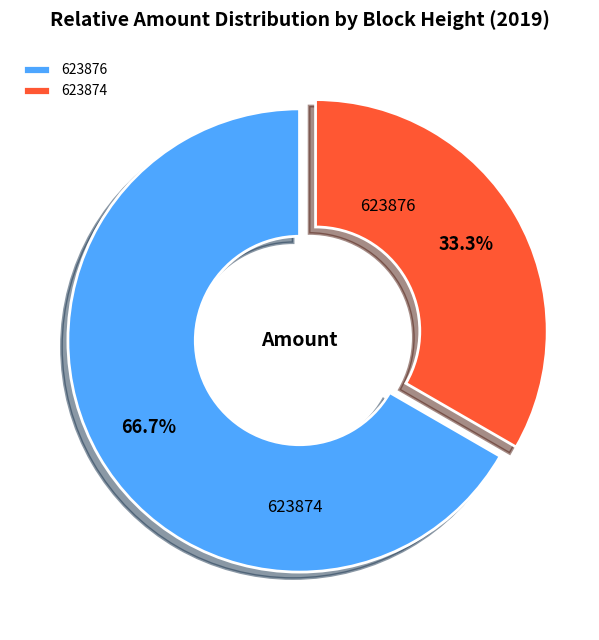

To the nearest percent, what portion does 623876 represent?

67%